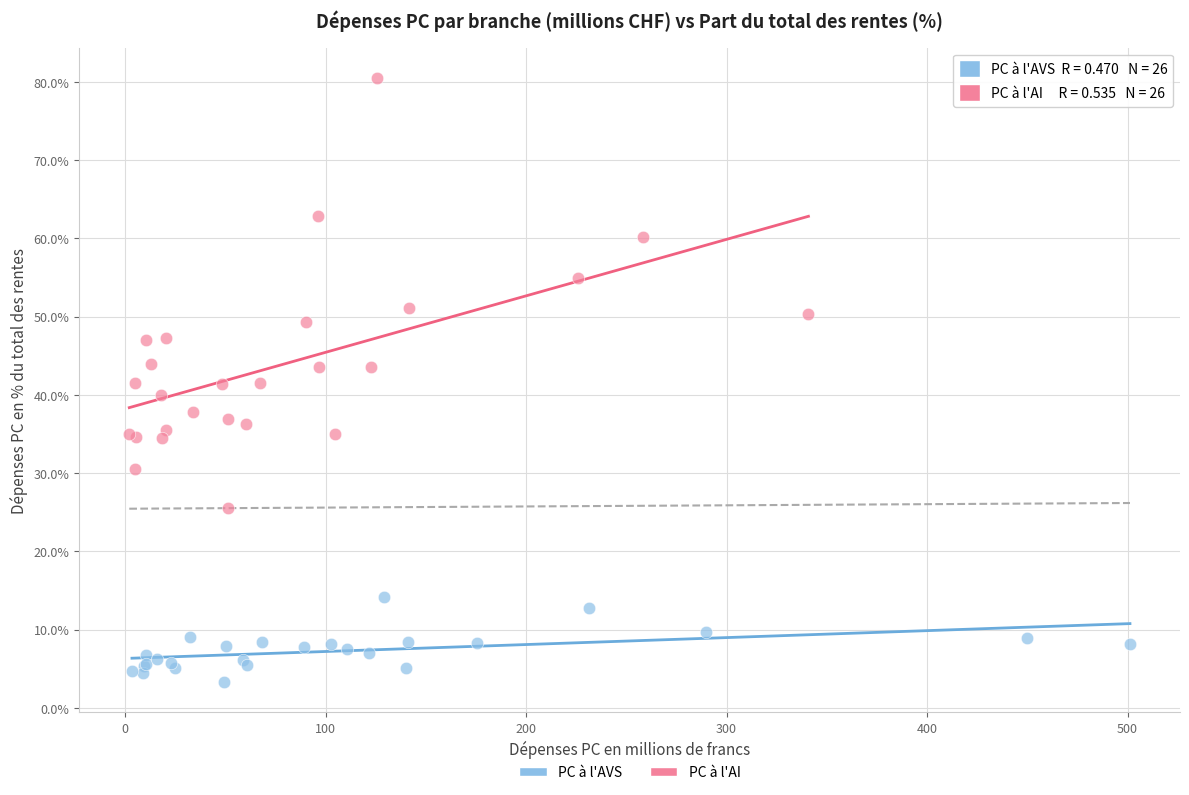

Which series has the largest Y range (max minus min)?

PC à l'AI